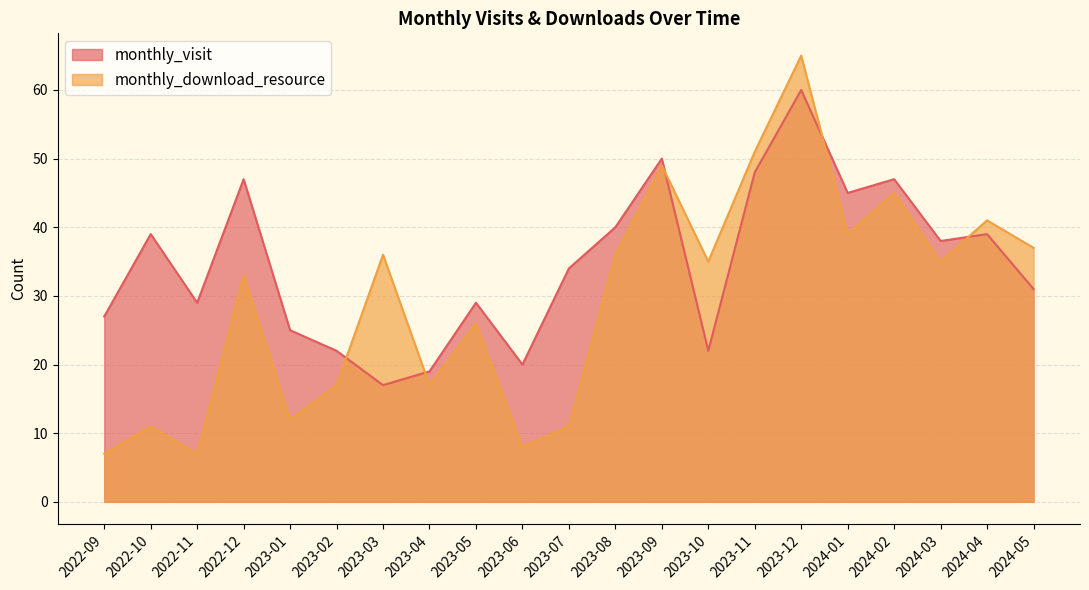

Reading left to right, what are all the values shown in this chart?

monthly_visit: 27	39	29	47	25	22	17	19	29	20	34	40	50	22	48	60	45	47	38	39	31
monthly_download_resource: 7	11	7	33	12	17	36	17	26	8	11	36	49	35	51	65	39	45	35	41	37